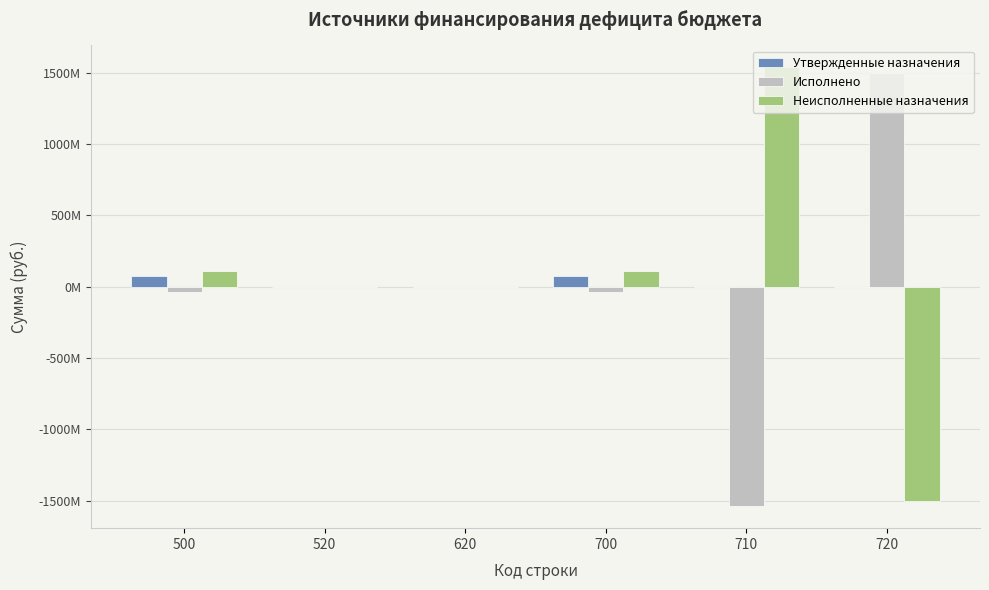

What is the spread (max minus min) of values at 500?

145662172.9